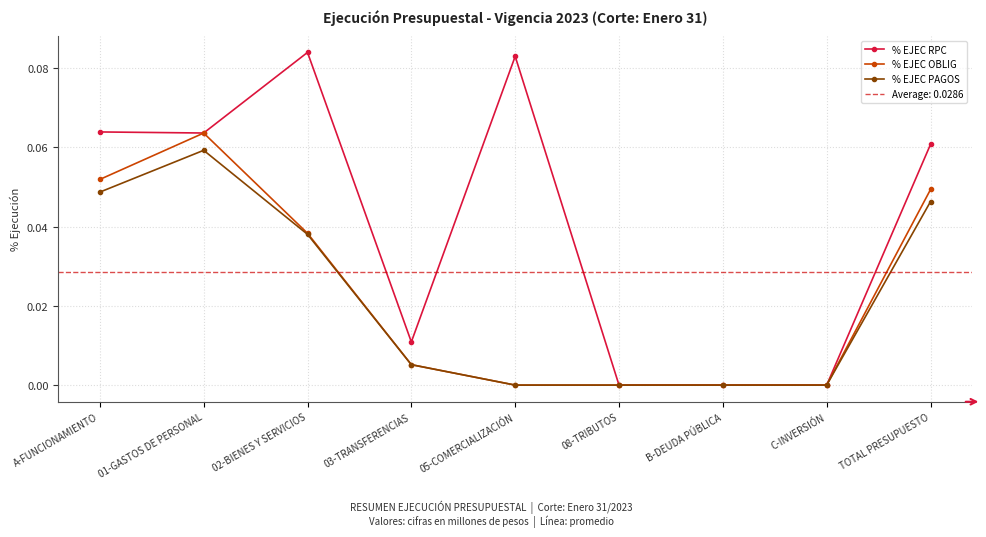

At which label is % EJEC RPC closest to 0?

08-TRIBUTOS